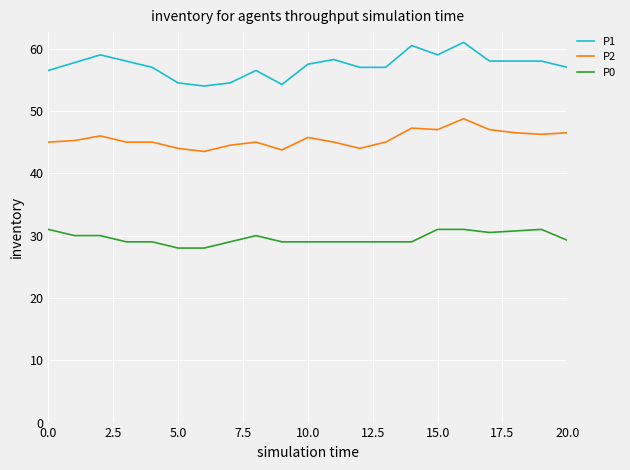

True or false: P2 and P0 cross at least once.

False